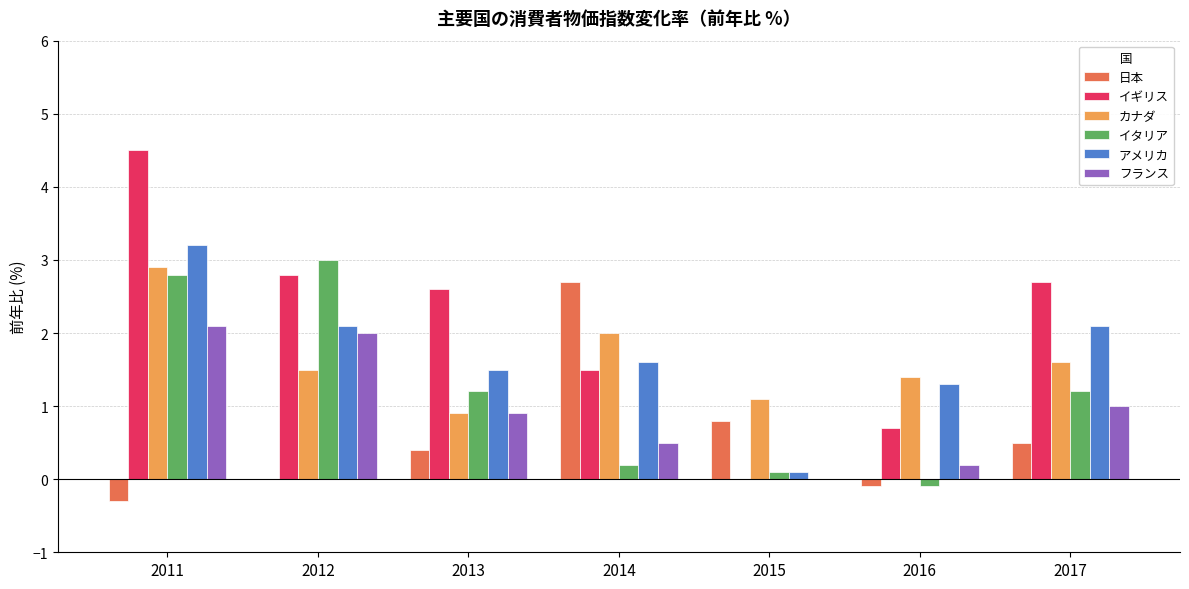

Which series changed the most between 2013 and 2015?

イギリス